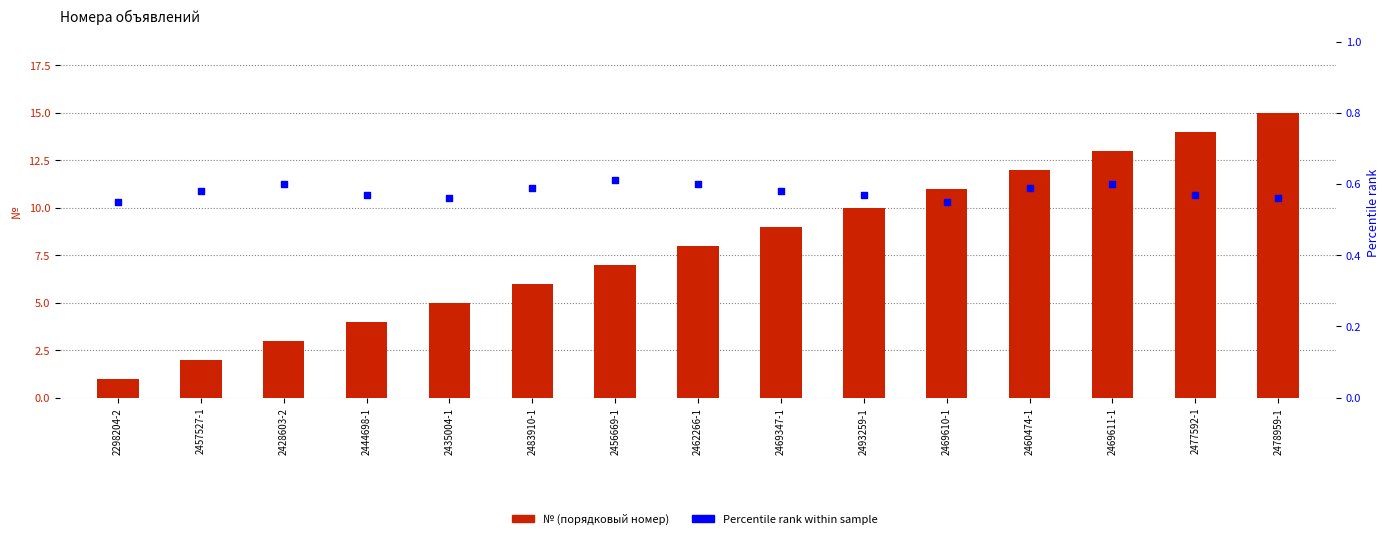

Which series reaches the maximum Y coordinate?

№